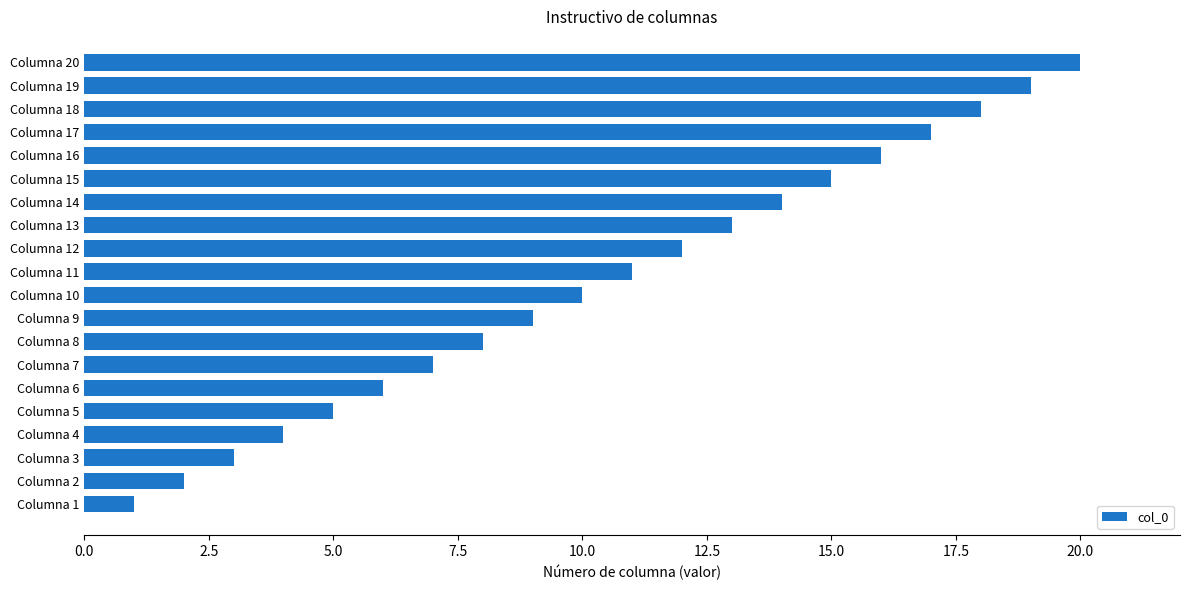

Which label corresponds to the smallest value in the chart?

Columna 1